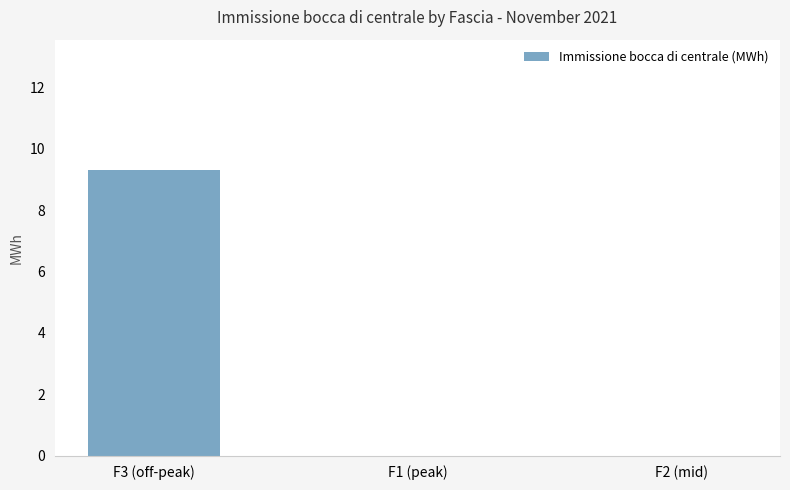

What is the change in value from F3 (off-peak) to F2 (mid)?

-9.3